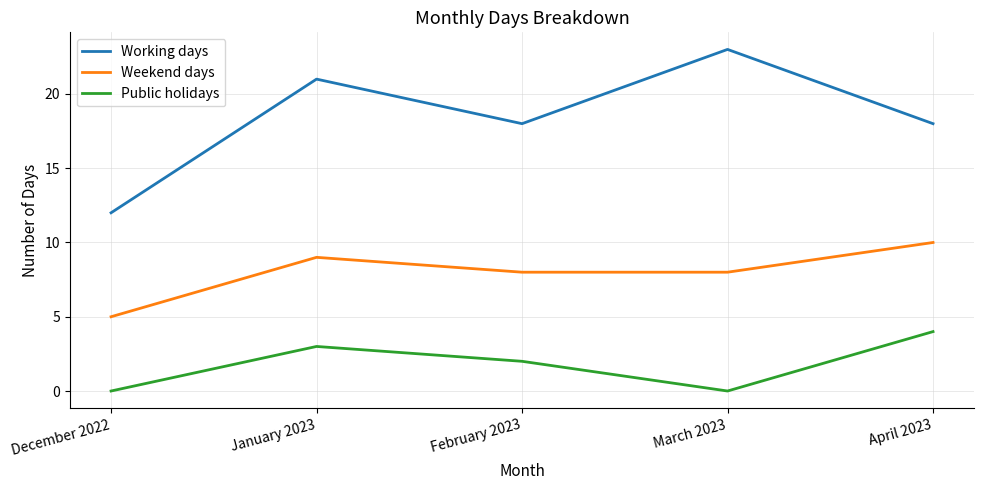

What is the total value across all series at December 2022?

17